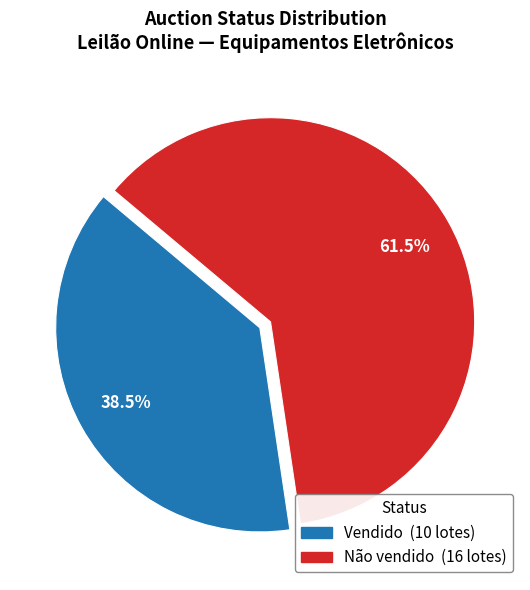

To the nearest percent, what is the difference between the largest and smallest slice percentages?

23%